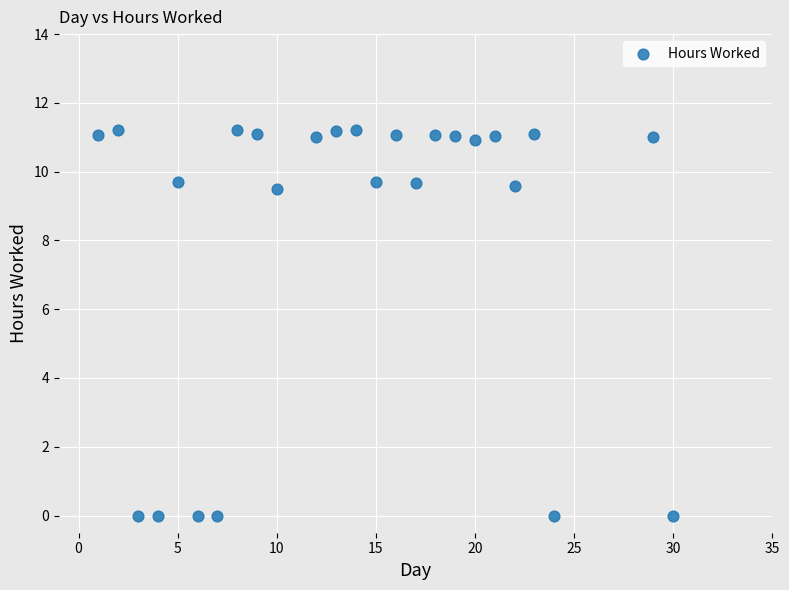

What is the range of X values (max minus min)?

29.0